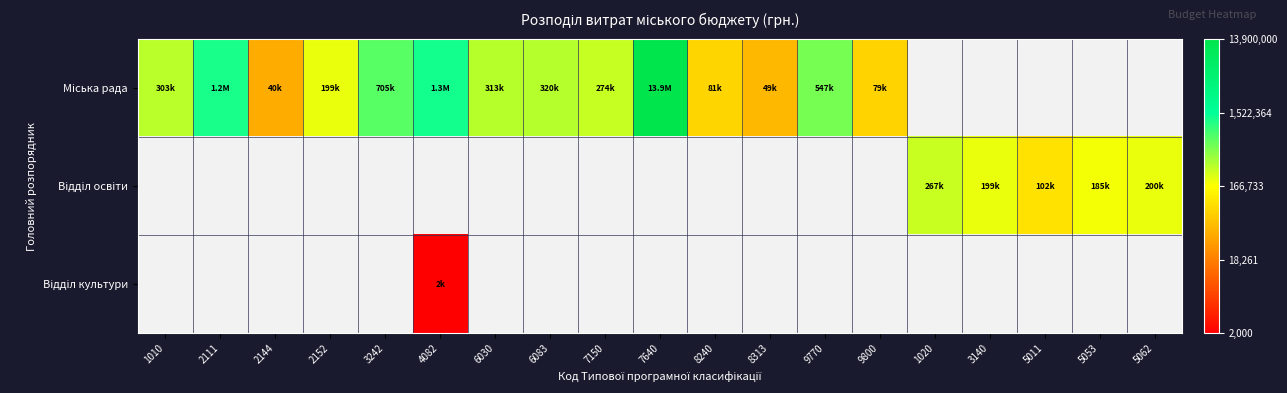

Which category has the lowest value in the Міська рада series?

2144